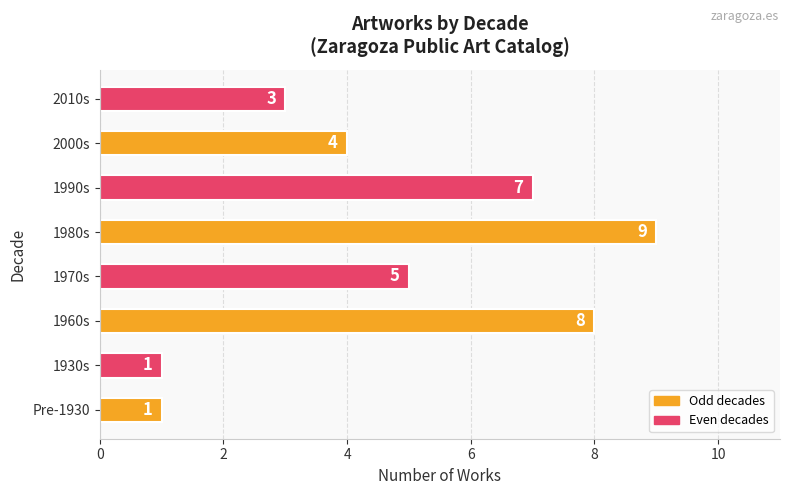

How many values are between 3 and 8?

5